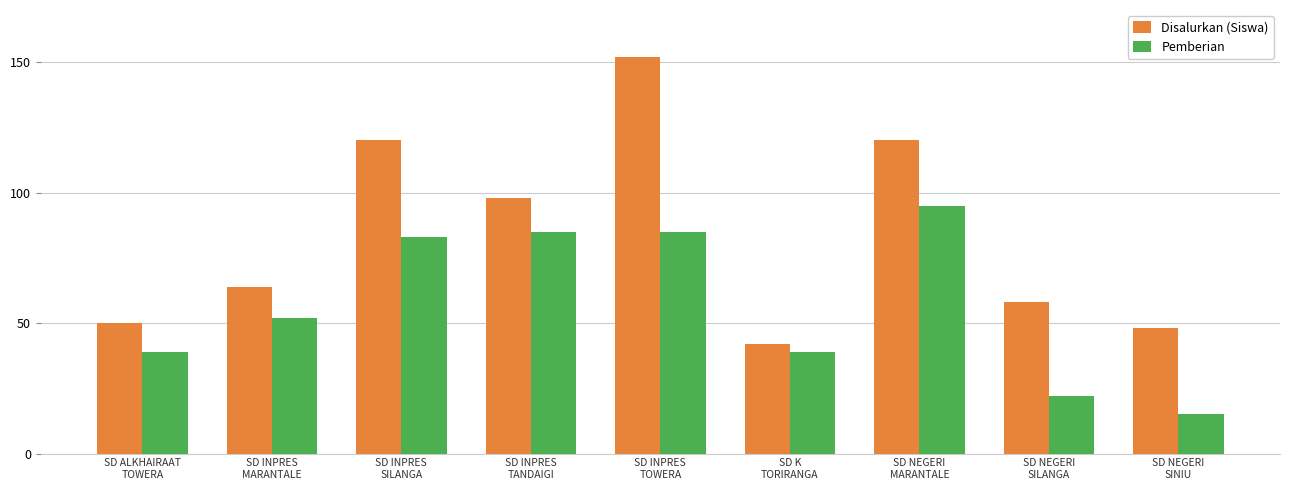

Reading left to right, what are all the values shown in this chart?

Disalurkan (Siswa): 50	64	120	98	152	42	120	58	48
Pemberian: 39	52	83	85	85	39	95	22	15